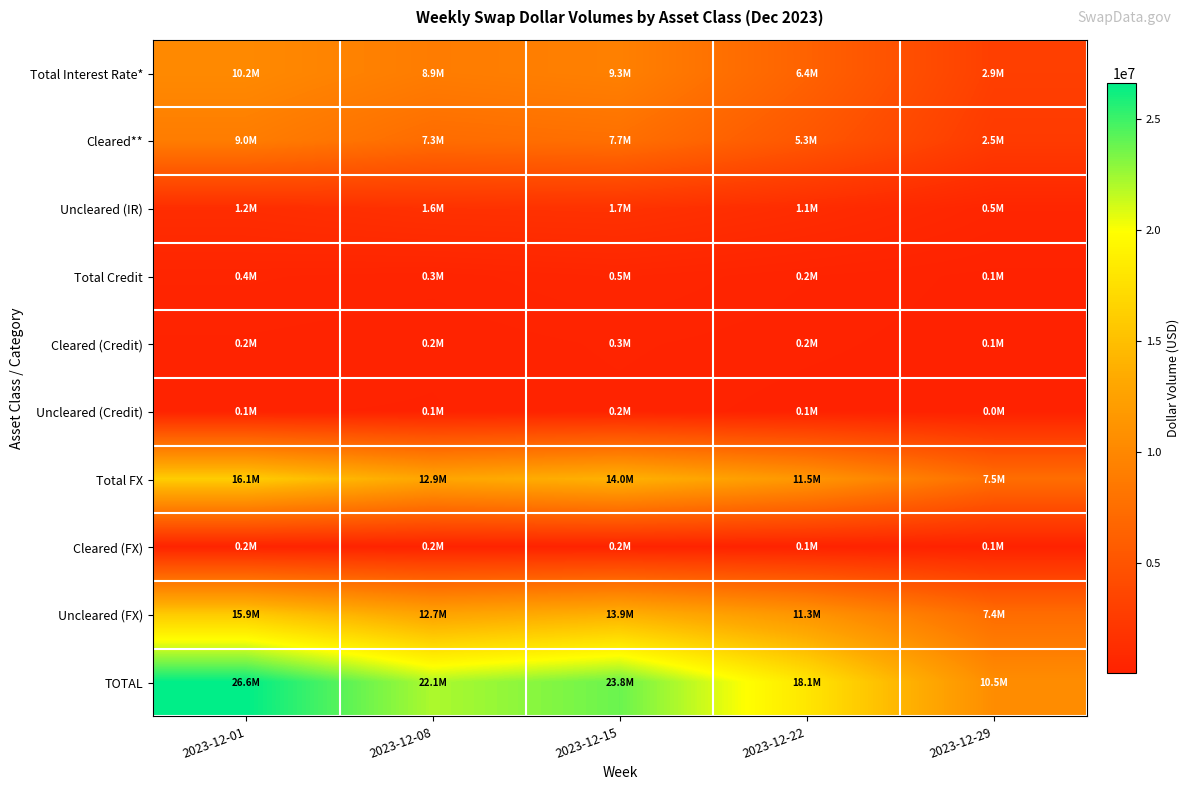

What is the greatest value displayed?

26647067